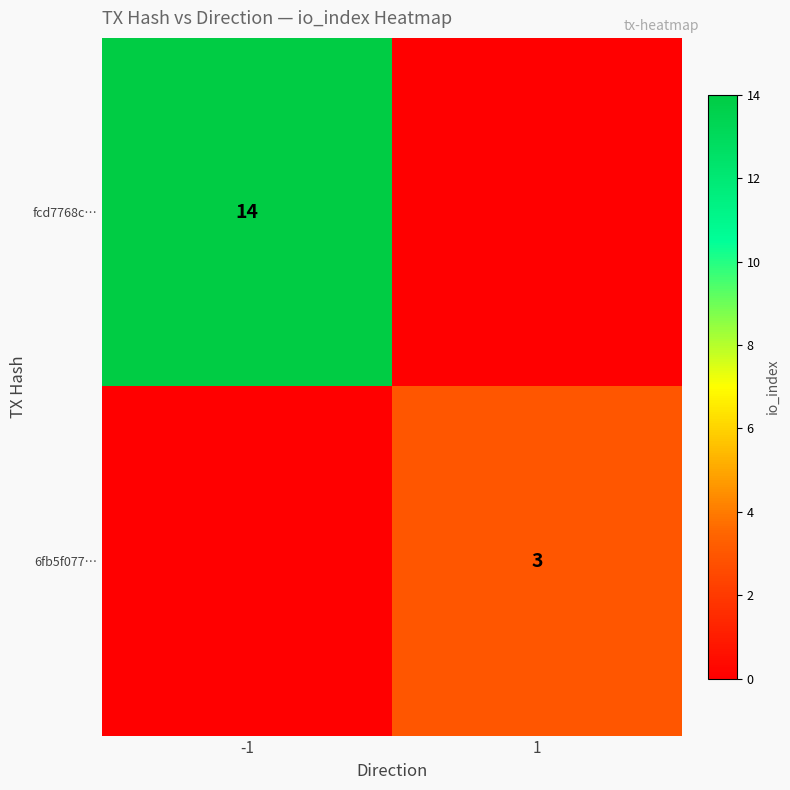

At which category is the sum across all series the highest?

-1